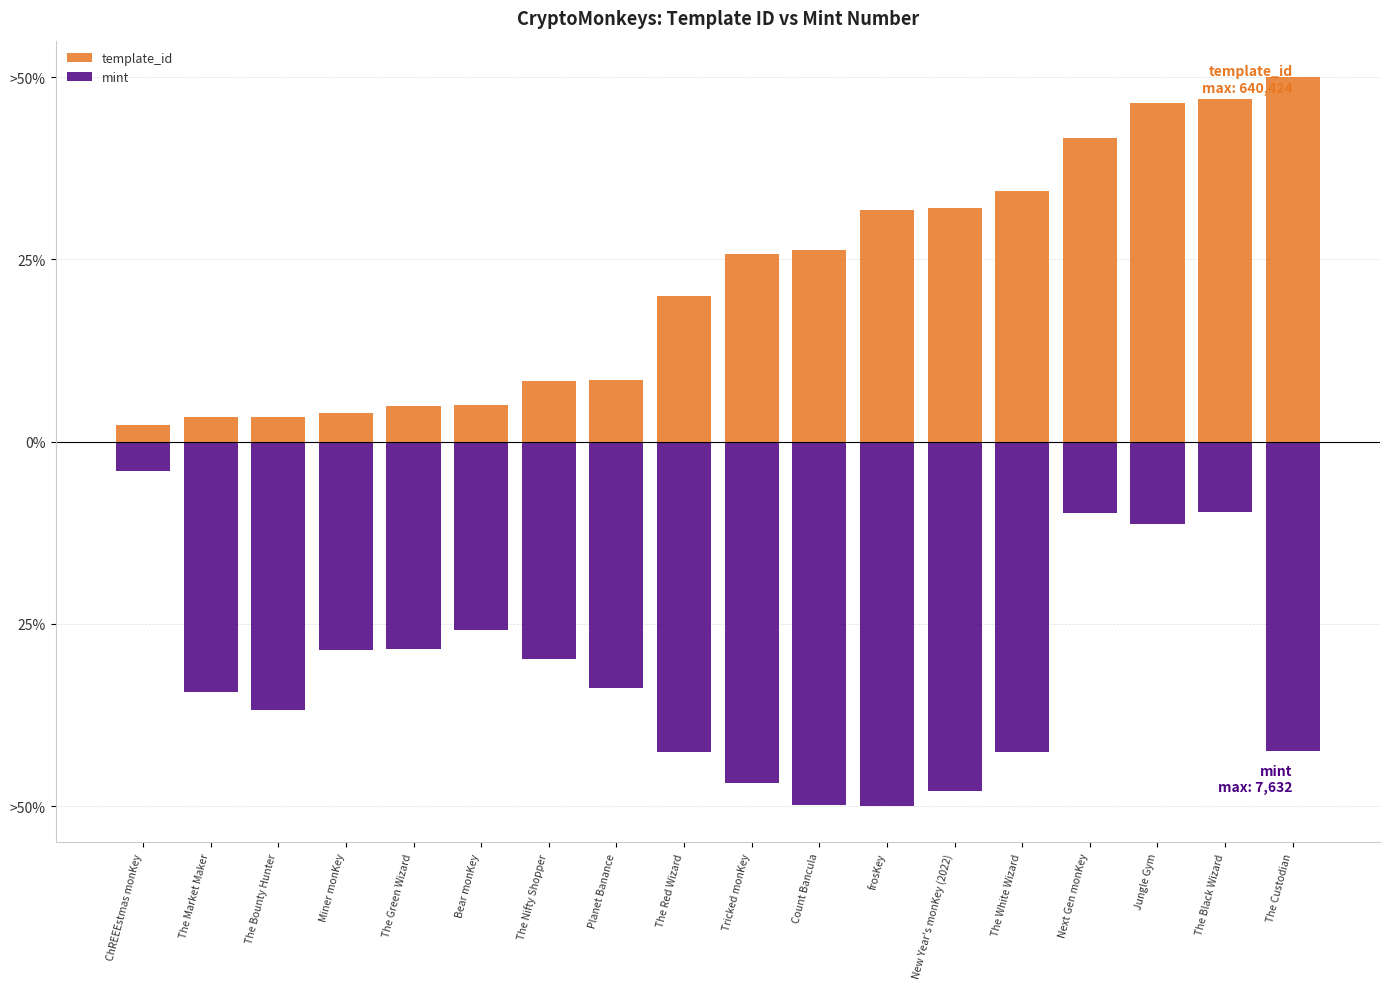

Reading left to right, list all the values displayed in this chart.

template_id: 2.2	3.3	3.3	3.9	4.9	5.0	8.3	8.5	20.0	25.8	26.3	31.8	32.0	34.4	41.6	46.5	47.0	50.0
mint: -4.0	-34.3	-36.9	-28.7	-28.5	-25.8	-29.9	-33.8	-42.6	-46.9	-49.9	-50.0	-47.9	-42.6	-9.8	-11.3	-9.6	-42.4